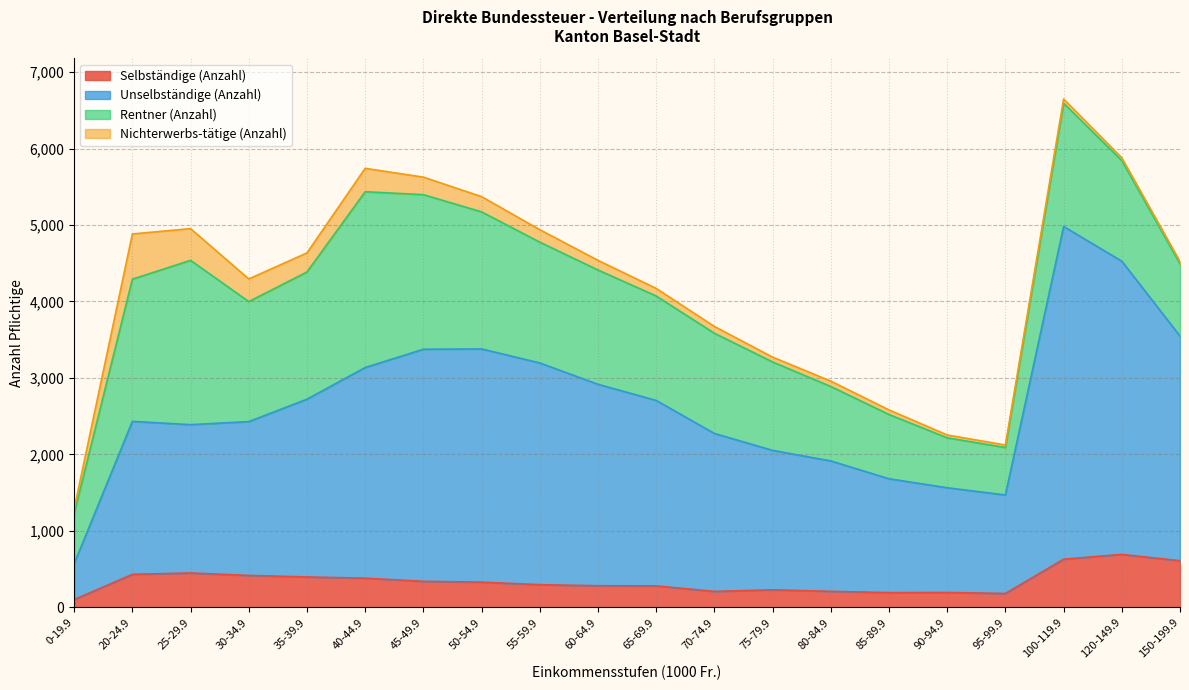

What is the approximate value of Selbständige (Anzahl) at 65-69.9?

282